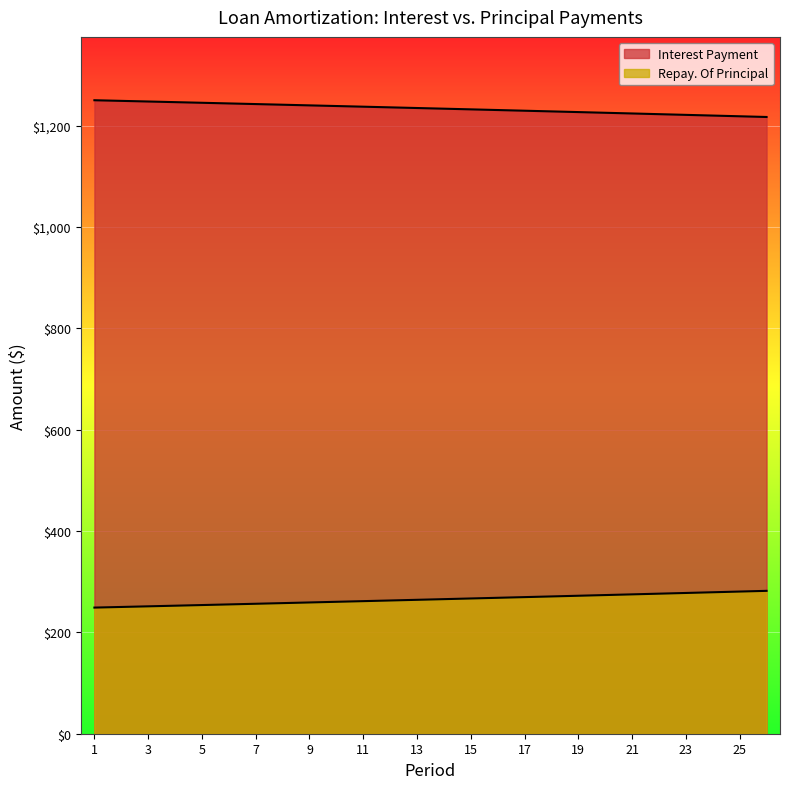

Rank the series at 15 from highest to lowest value.

Interest Payment, Repay. Of Principal